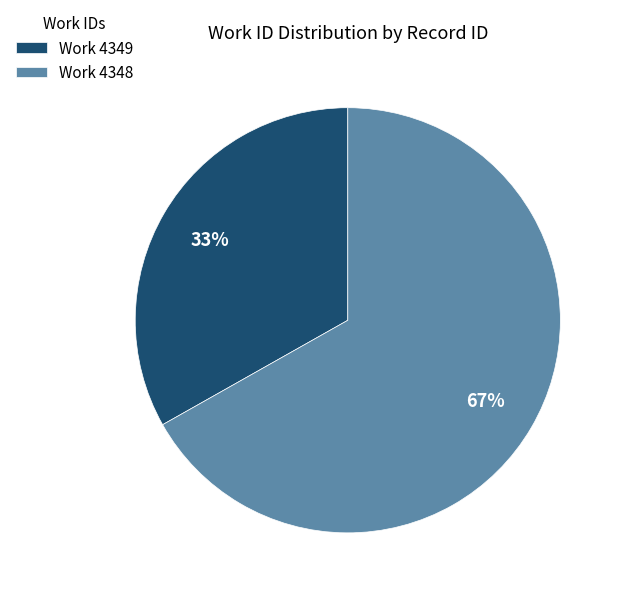

Is the sum of Work 4348 and Work 4349 greater than half?

Yes